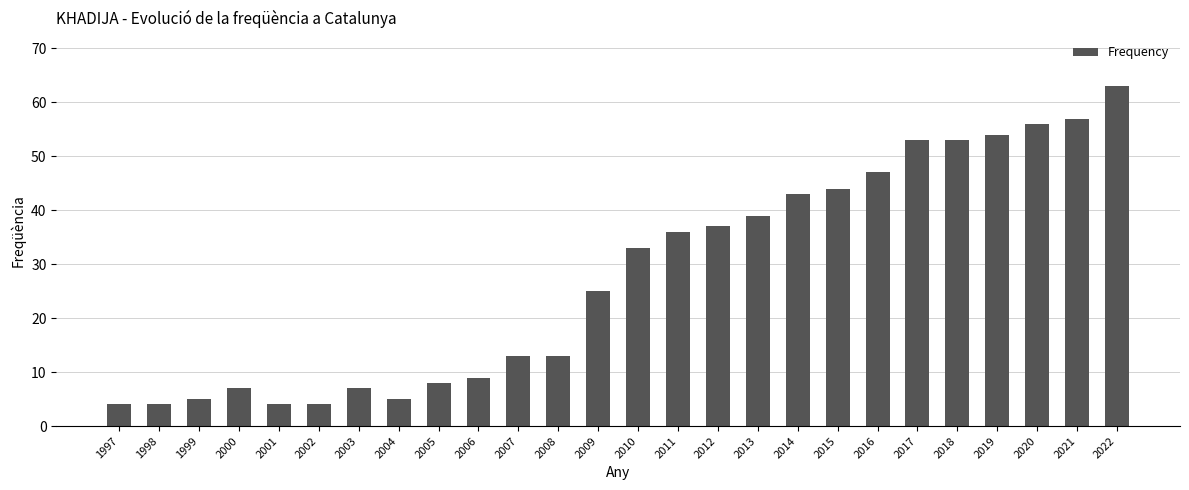

How many data points does each series have?

26